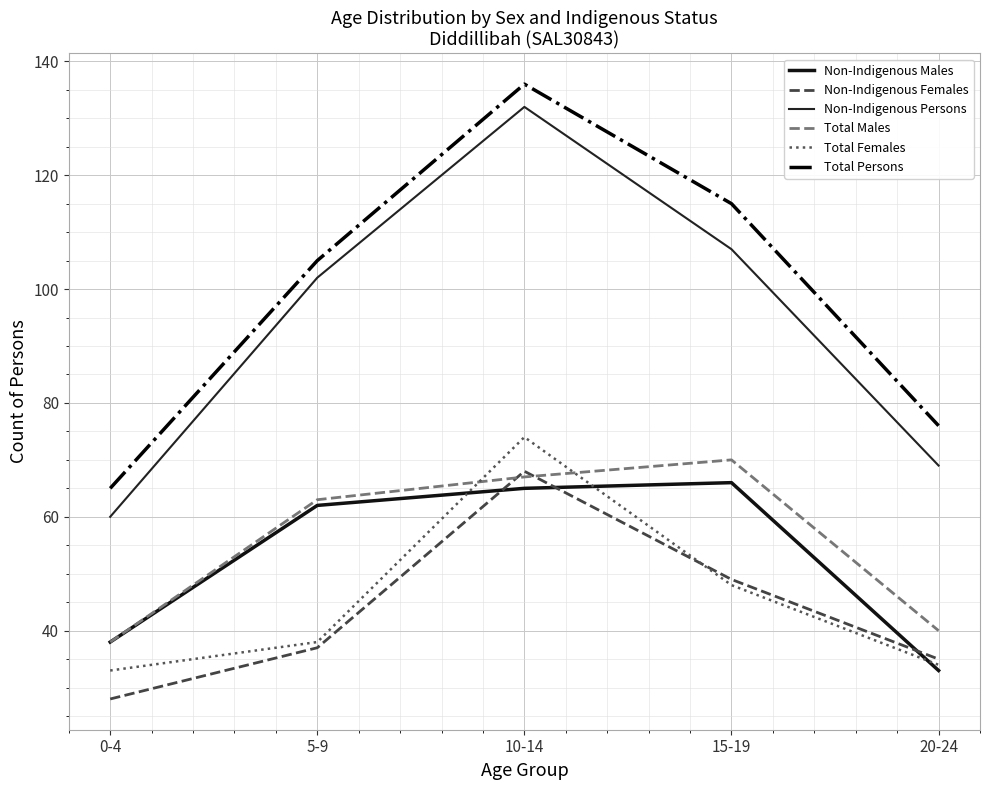

Reading left to right, transcribe all the data shown in this chart.

Non-Indigenous Males: 0-4=38	5-9=62	10-14=65	15-19=66	20-24=33
Non-Indigenous Females: 0-4=28	5-9=37	10-14=68	15-19=49	20-24=35
Non-Indigenous Persons: 0-4=60	5-9=102	10-14=132	15-19=107	20-24=69
Total Males: 0-4=38	5-9=63	10-14=67	15-19=70	20-24=40
Total Females: 0-4=33	5-9=38	10-14=74	15-19=48	20-24=34
Total Persons: 0-4=65	5-9=105	10-14=136	15-19=115	20-24=76